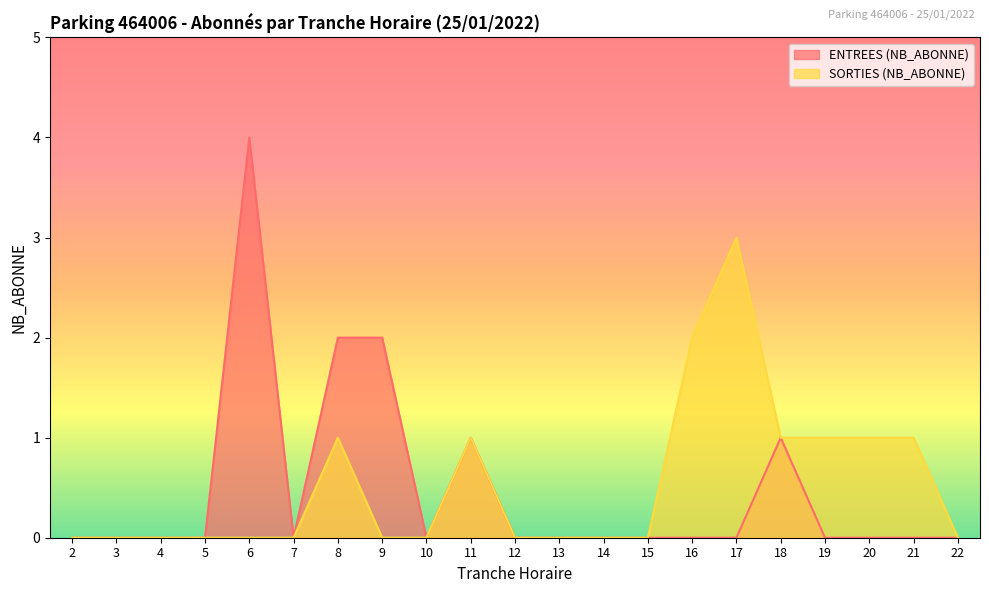

List the series in order of their peak value, lowest first.

SORTIES (NB_ABONNE), ENTREES (NB_ABONNE)